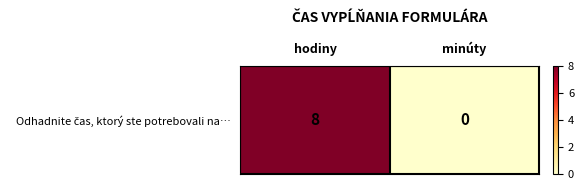

What is the sum of the values at hodiny and minúty?

8